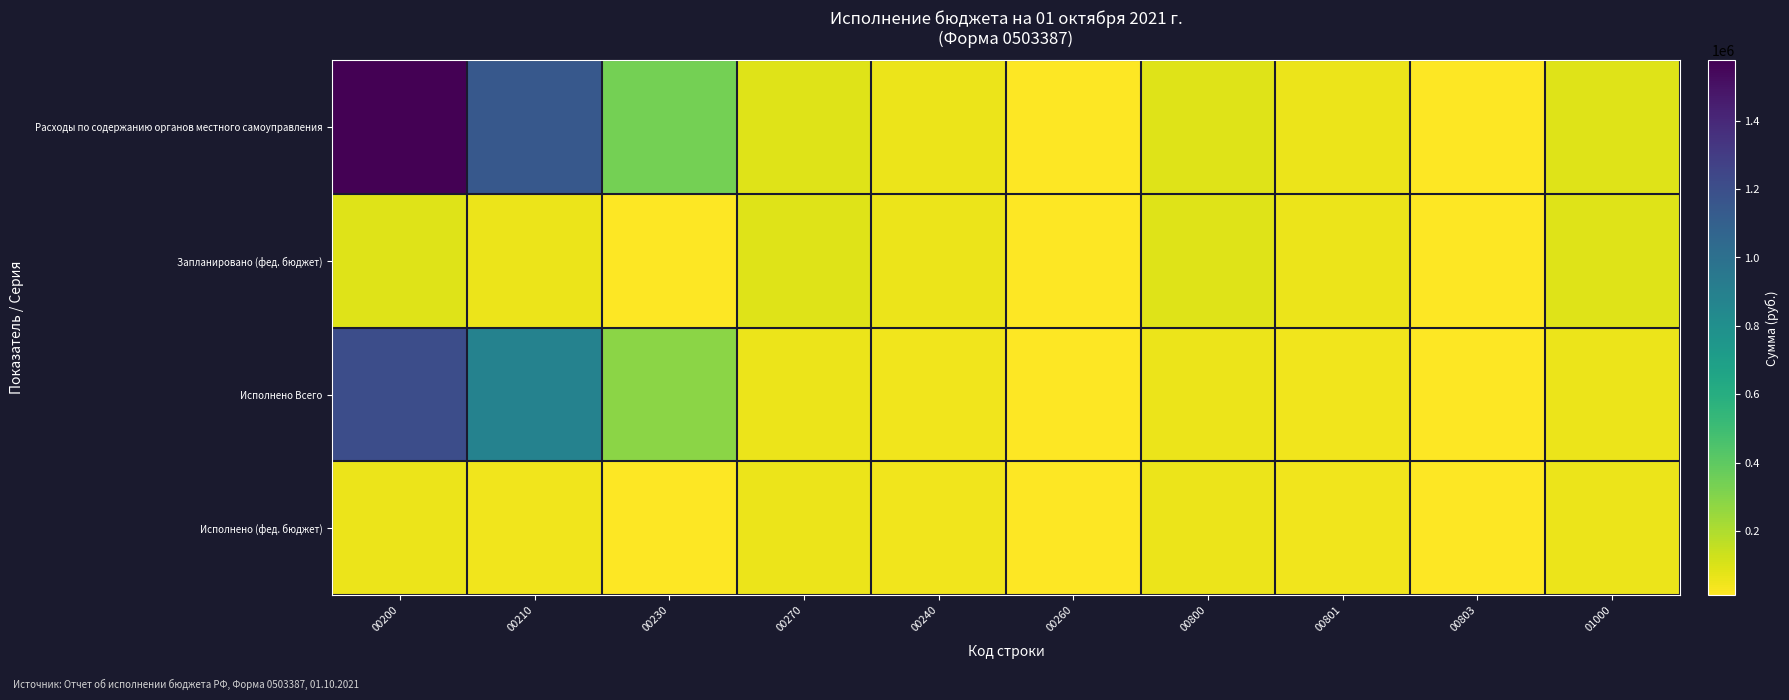

Reading left to right, list all the values displayed in this chart.

Расходы по содержанию органов местного самоуправления: 00200=1576158.0	00210=1144012.0	00230=341999.0	00270=89267.0	00240=60000.0	00260=18120.0	00800=89267.0	00801=60000.0	00803=18120.0	01000=89267.0
Запланировано (фед. бюджет): 00200=89267.0	00210=60000.0	00230=18120.0	00270=89267.0	00240=60000.0	00260=18120.0	00800=89267.0	00801=60000.0	00803=18120.0	01000=89267.0
Исполнено Всего: 00200=1206861.6	00210=884232.6	00230=285778.3	00270=58851.1	00240=45200.6	00260=13650.6	00800=58851.1	00801=45200.6	00803=13650.6	01000=58851.1
Исполнено (фед. бюджет): 00200=58851.1	00210=45200.6	00230=13650.6	00270=58851.1	00240=45200.6	00260=13650.6	00800=58851.1	00801=45200.6	00803=13650.6	01000=58851.1